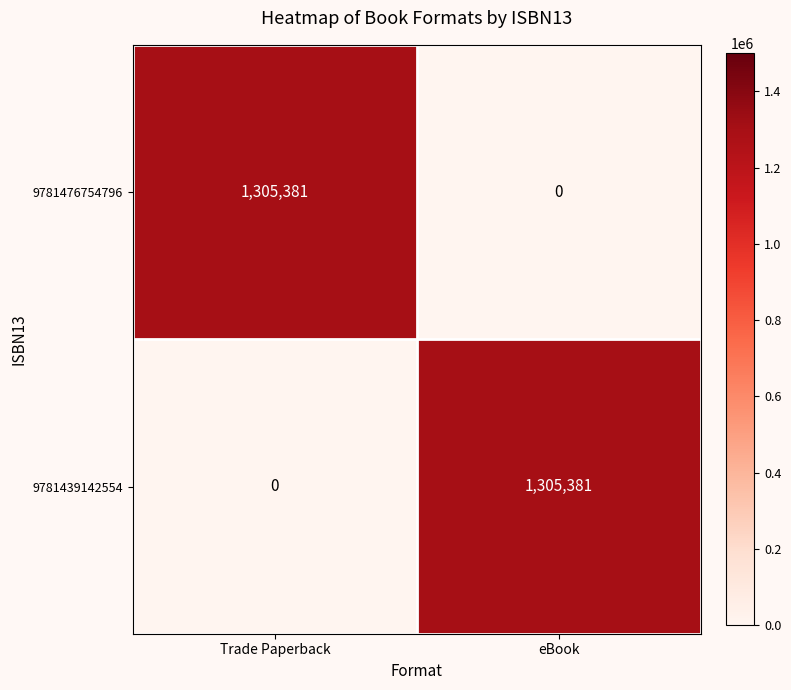

What is the difference between the 9781476754796 values at Trade Paperback and eBook?

1305381